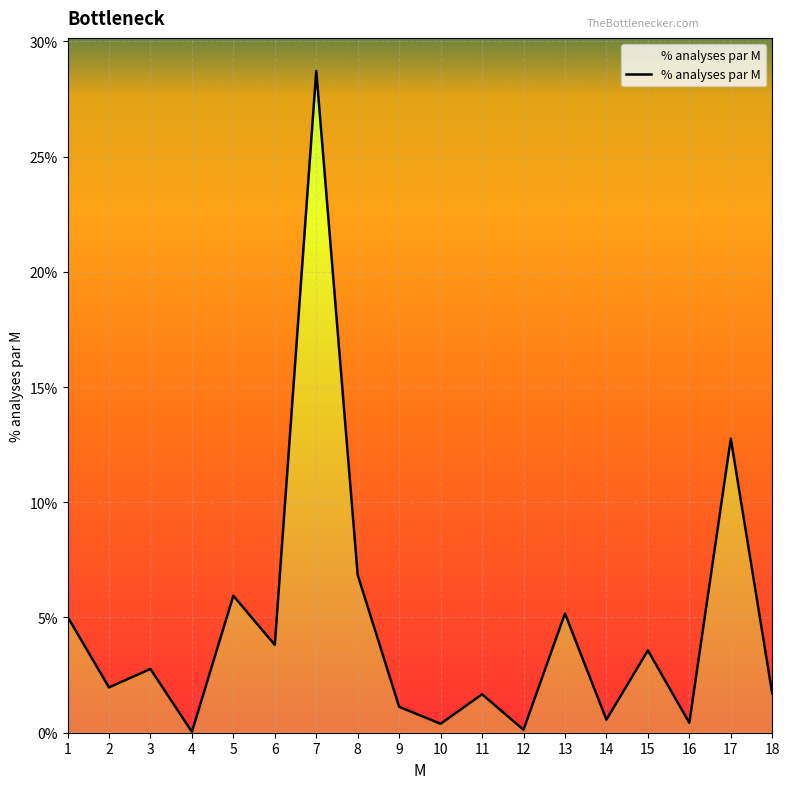

List the labels in order of value, largest first.

7, 17, 8, 5, 13, 1, 6, 15, 3, 2, 18, 11, 9, 14, 16, 10, 12, 4